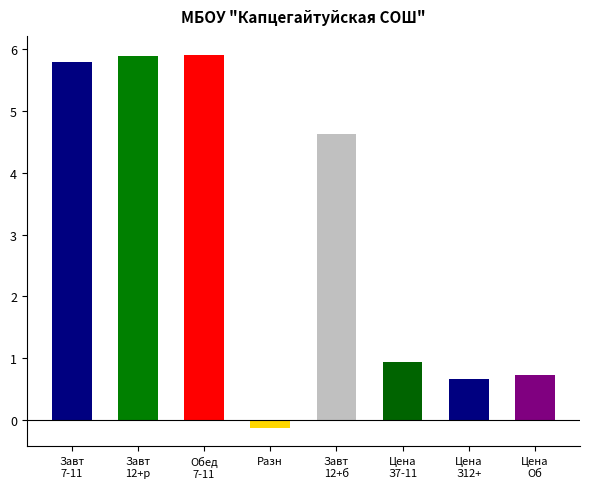

What is the change in value from Обед
7-11 to Цена
З7-11?

-5.0